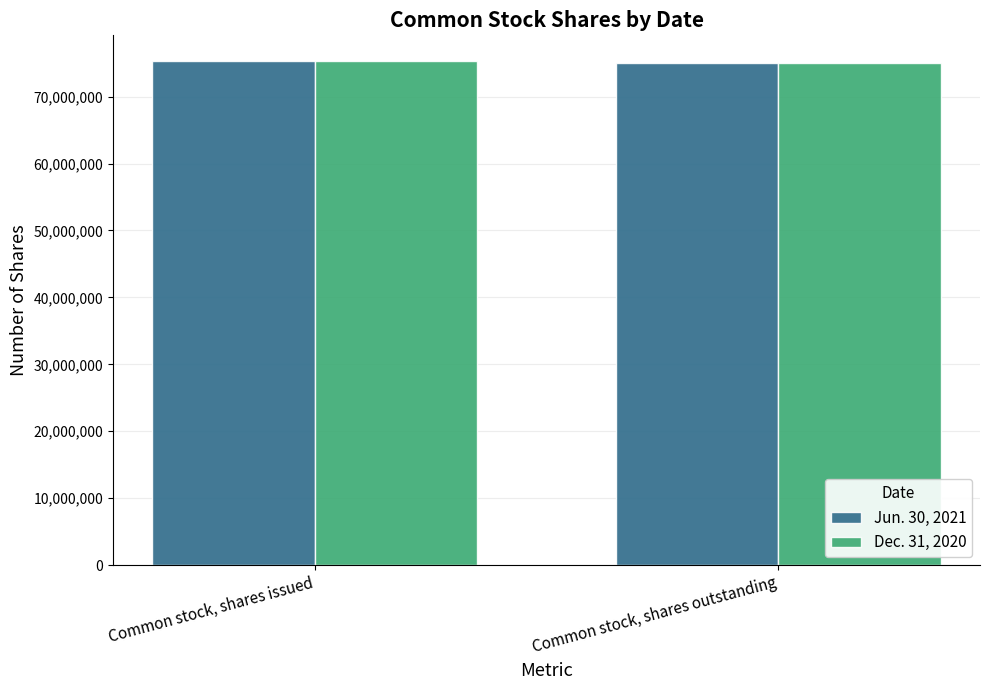

Count the Jun. 30, 2021 values in the range 74962231 to 75385755.

2